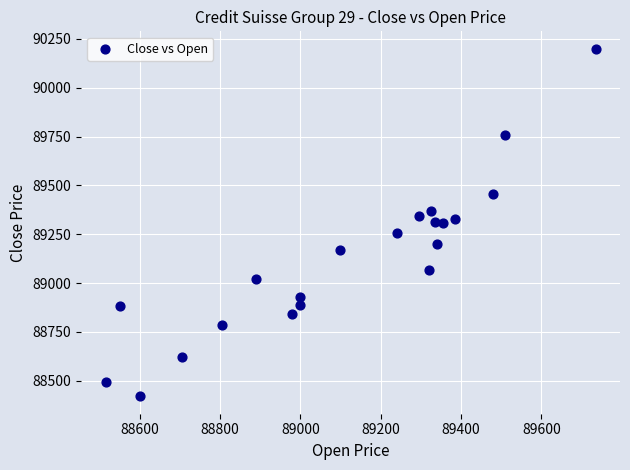

What is the range of X values (max minus min)?

1220